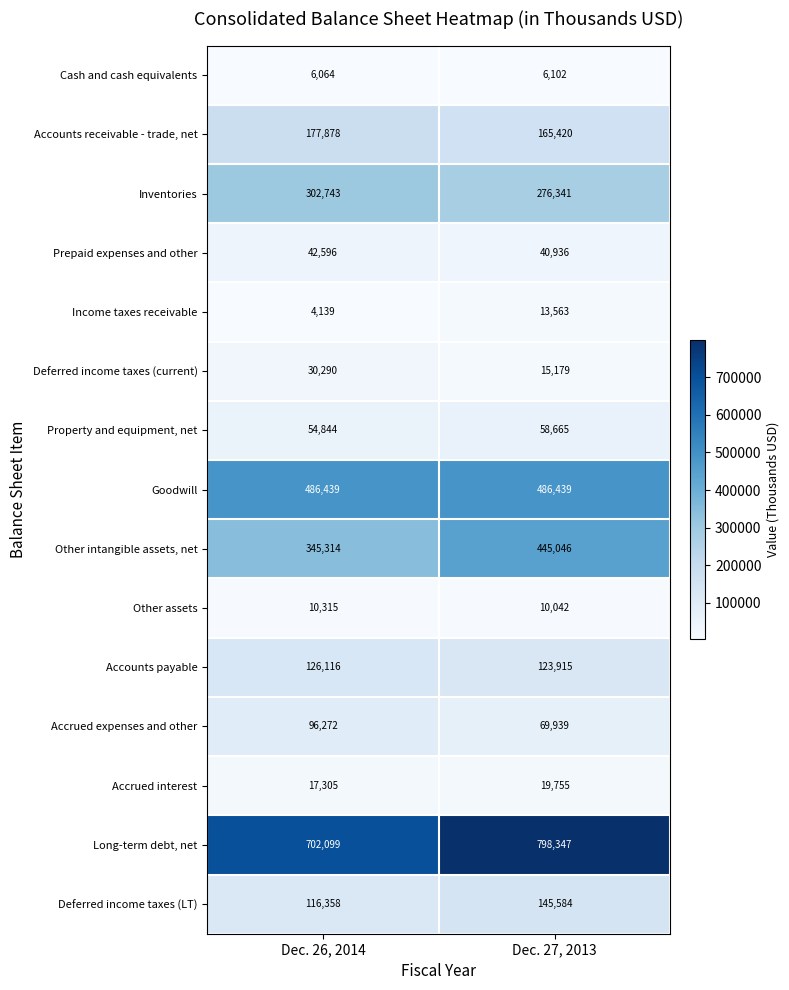

What is the total value across all series at Dec. 26, 2014?

2518772